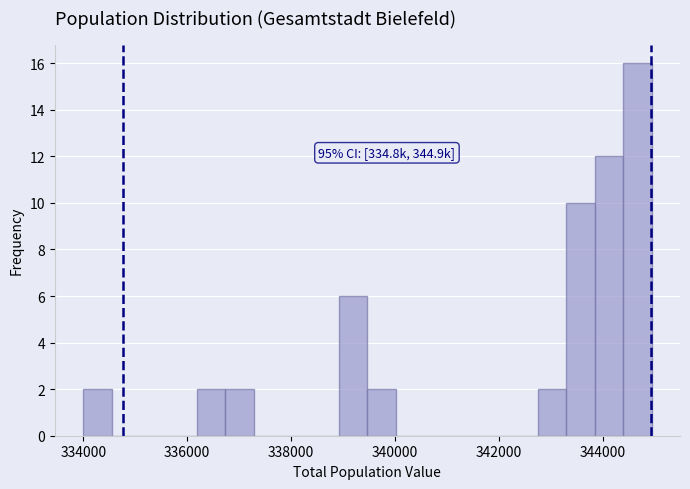

Around what value on the x-axis is the tallest bar? Give the approximate position of its centre, as read against the axis.

344600